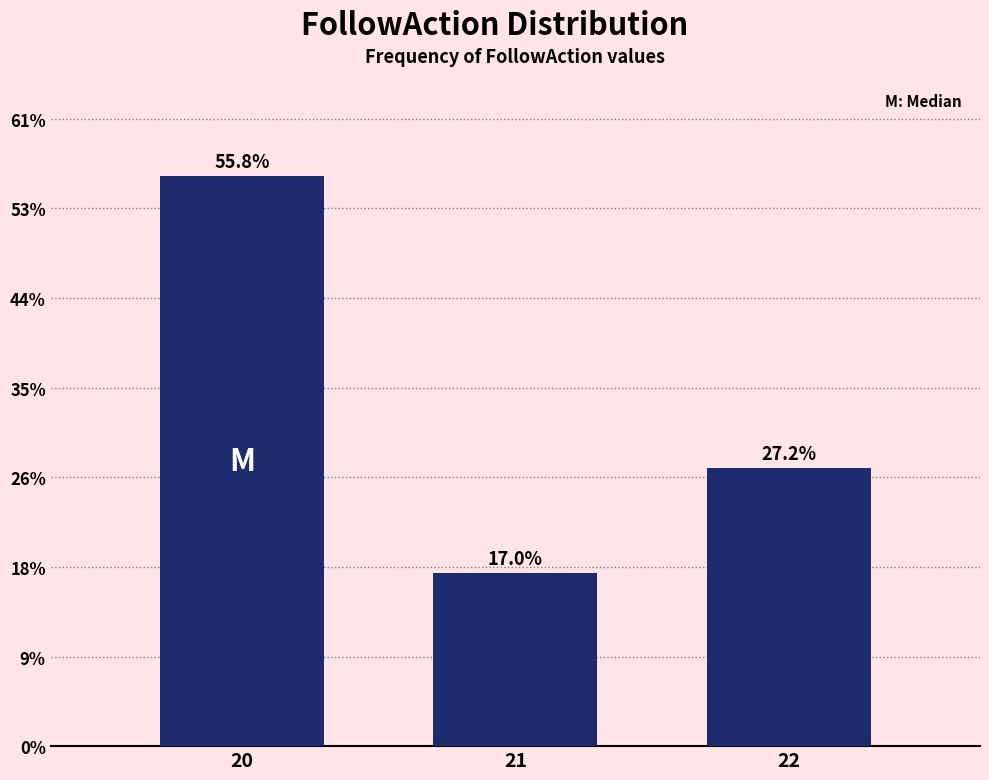

Reading left to right, extract all data points from this chart.

20=55.8	21=17.0	22=27.2